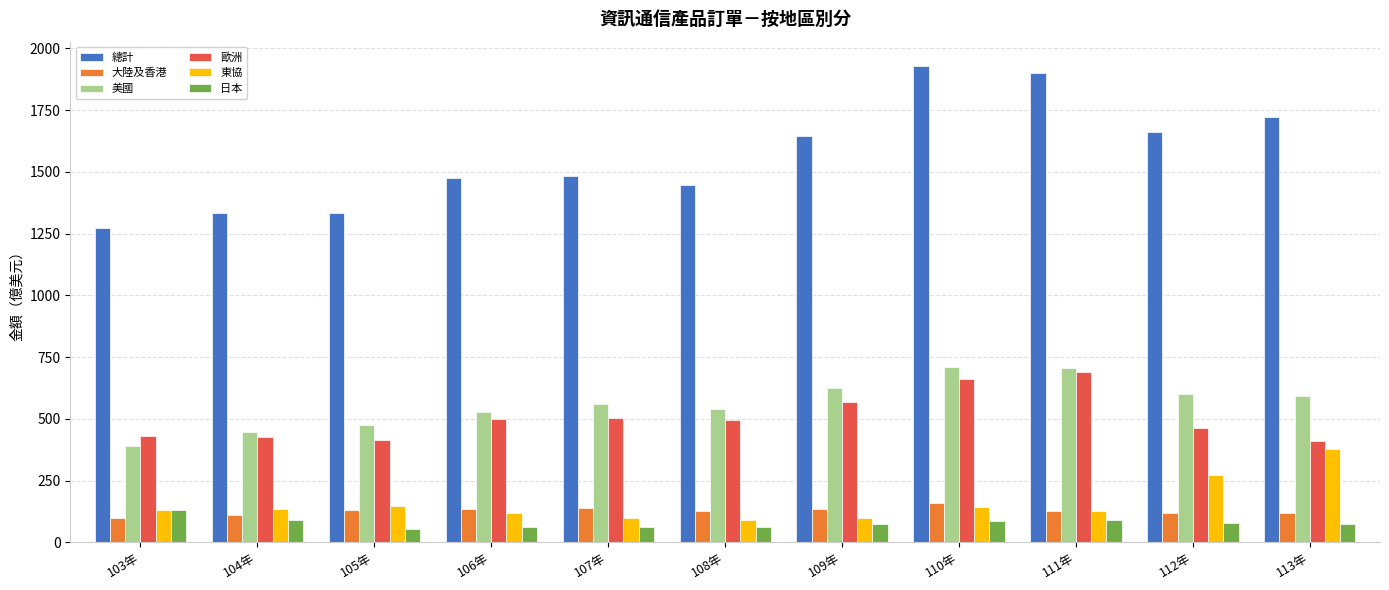

What is the difference between the maximum and minimum values in the 日本 series?

74.3